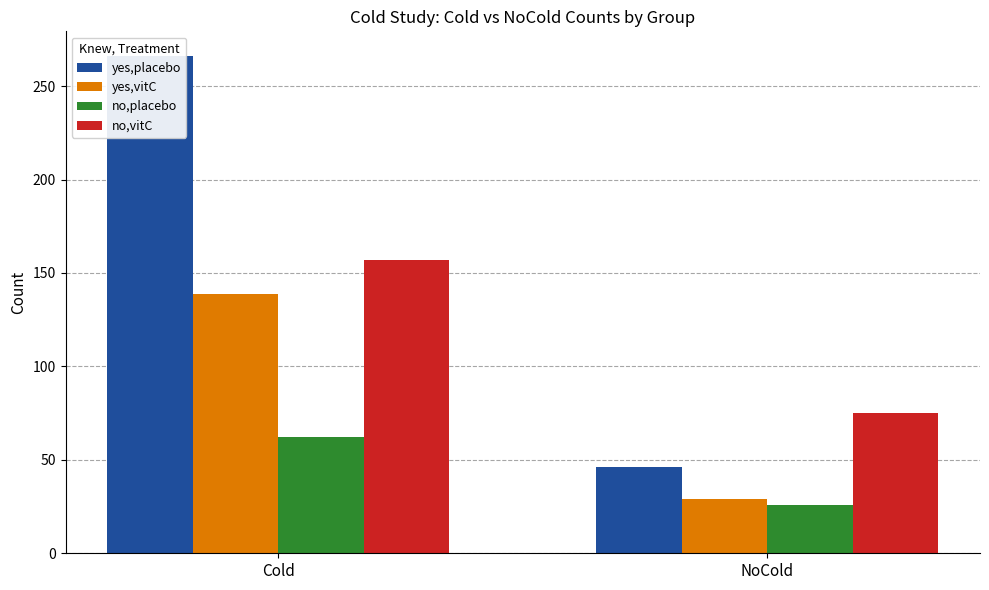

Rank the series by their average value, from highest to lowest.

yes,placebo, no,vitC, yes,vitC, no,placebo